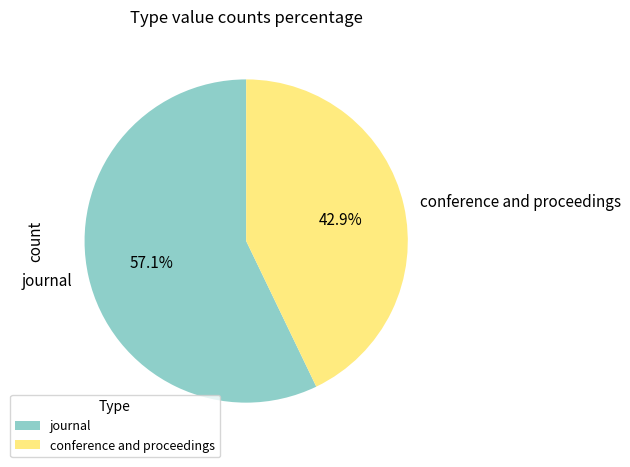

Which slice is the smallest?

conference and proceedings